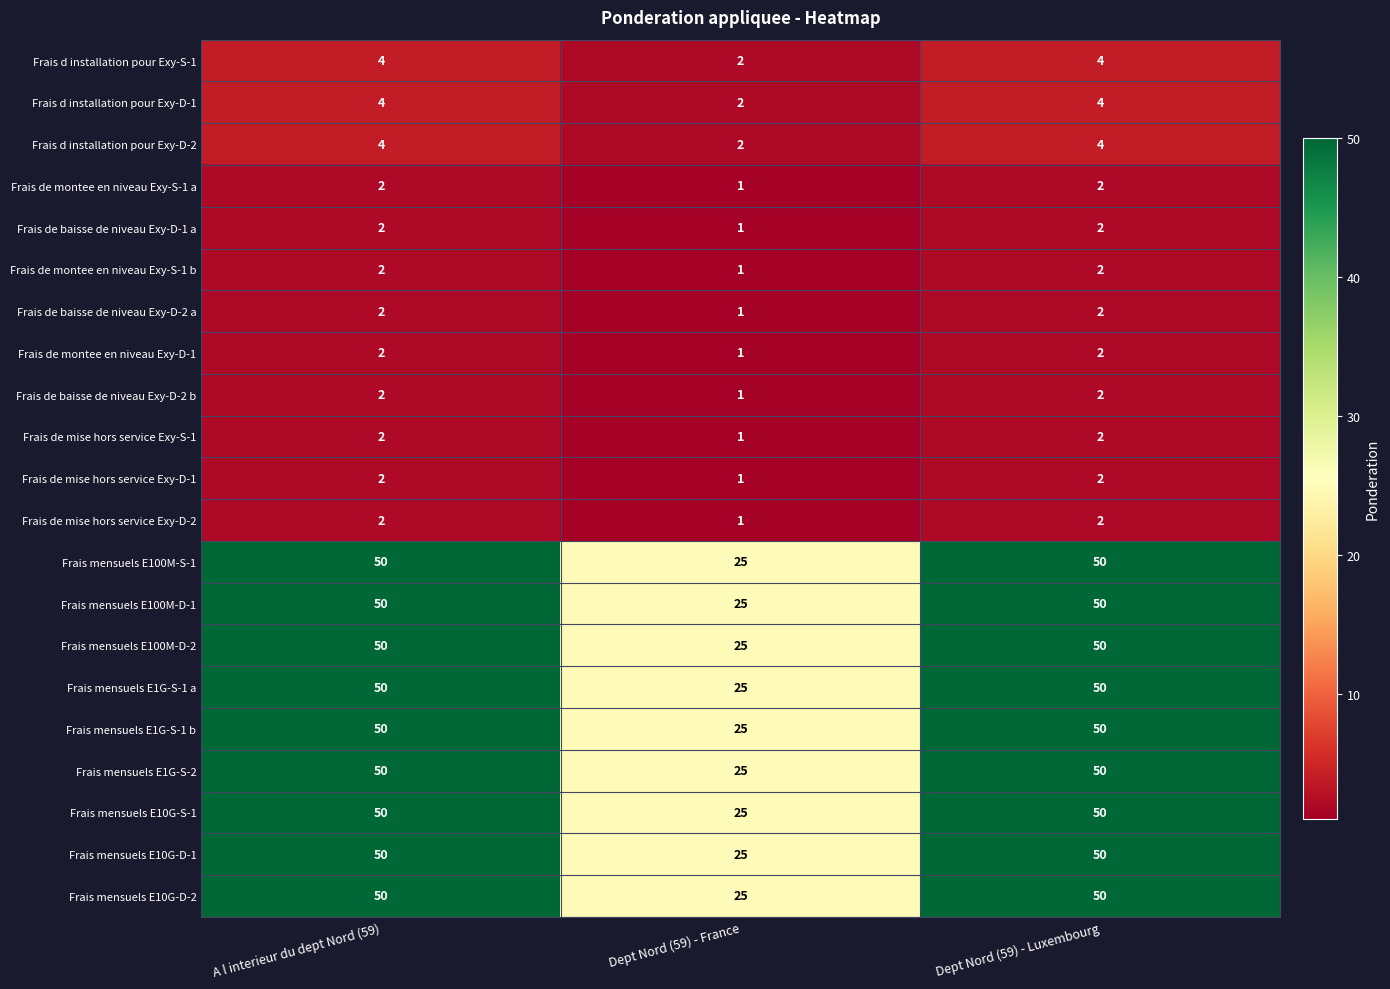

What is the total value across all series at Dept Nord (59) - France?

240